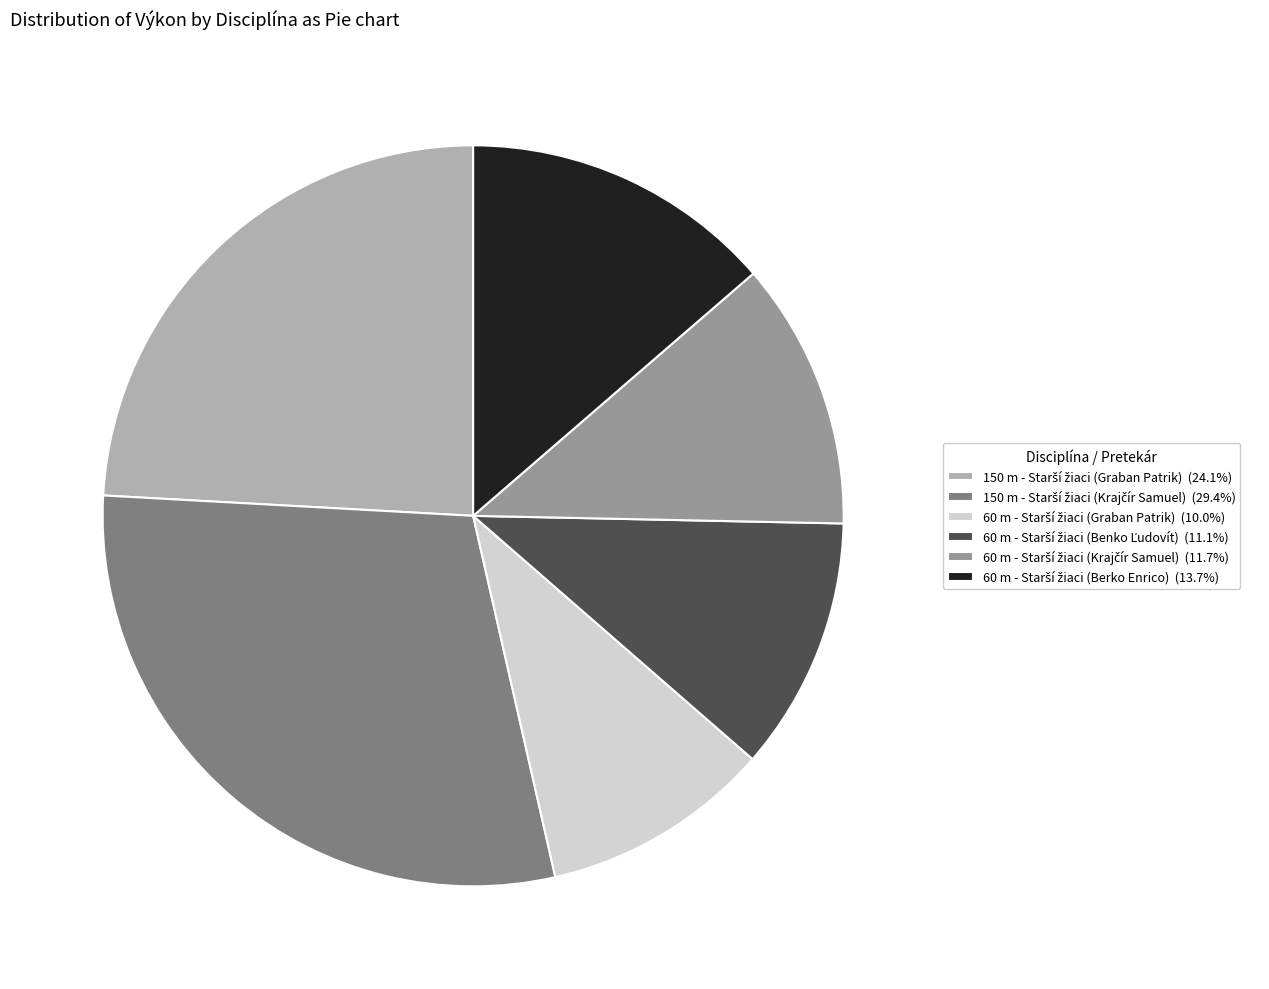

Does any single category account for the majority?

No